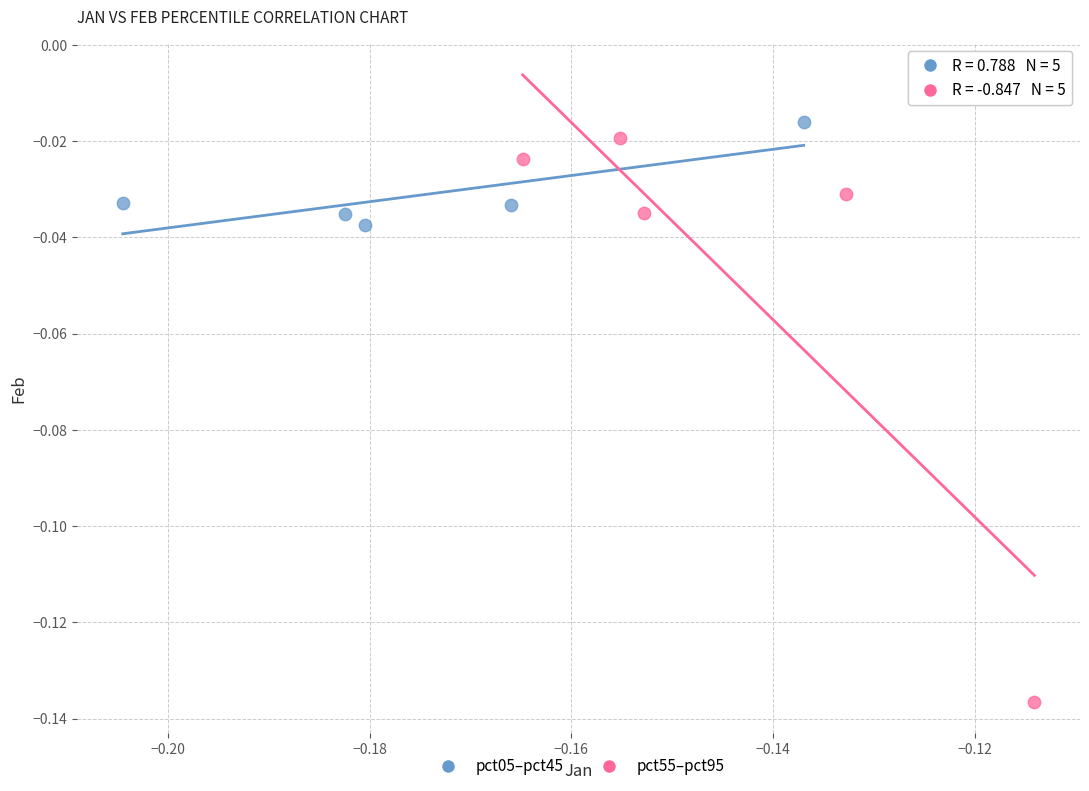

Which series has the largest Y range (max minus min)?

pct55–pct95